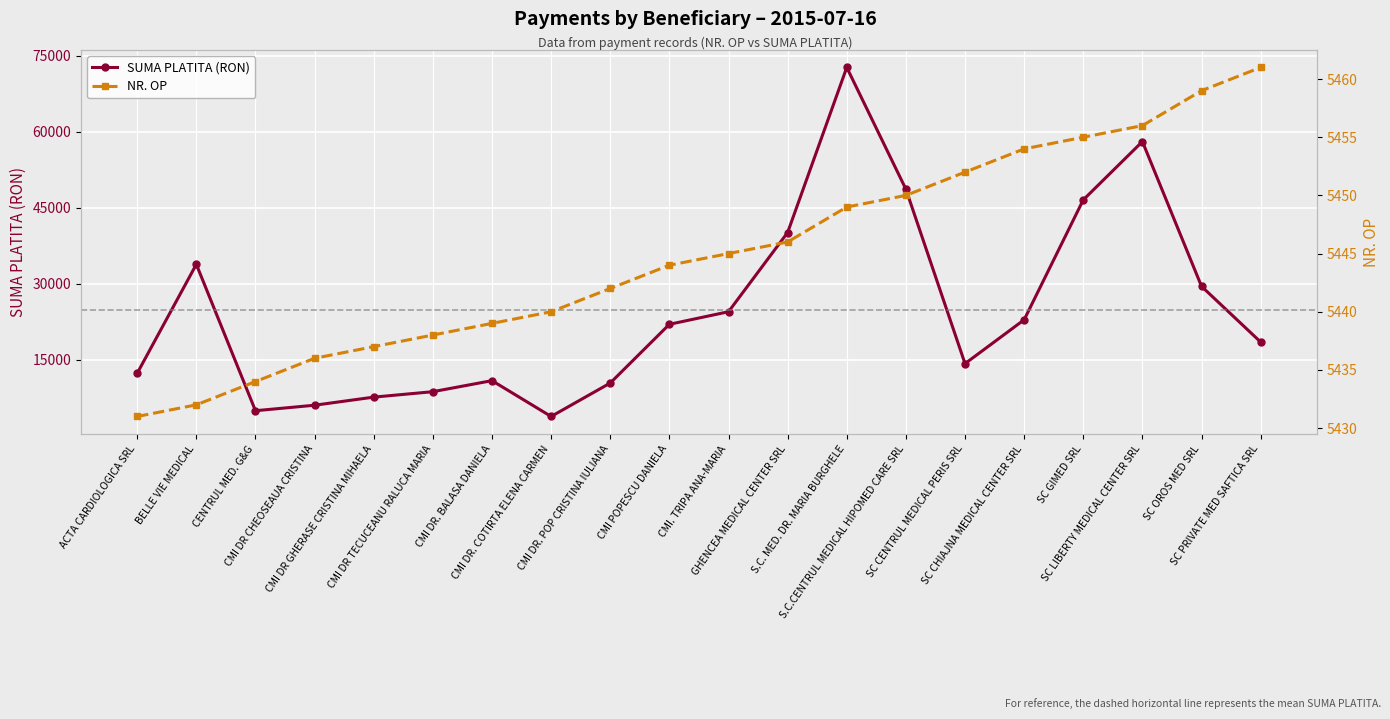

What is the label of the 3rd point from the right?

SC LIBERTY MEDICAL CENTER SRL